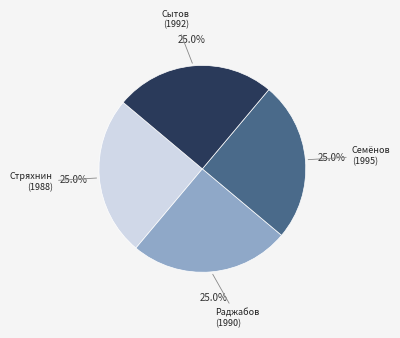

Does any single category account for the majority?

No